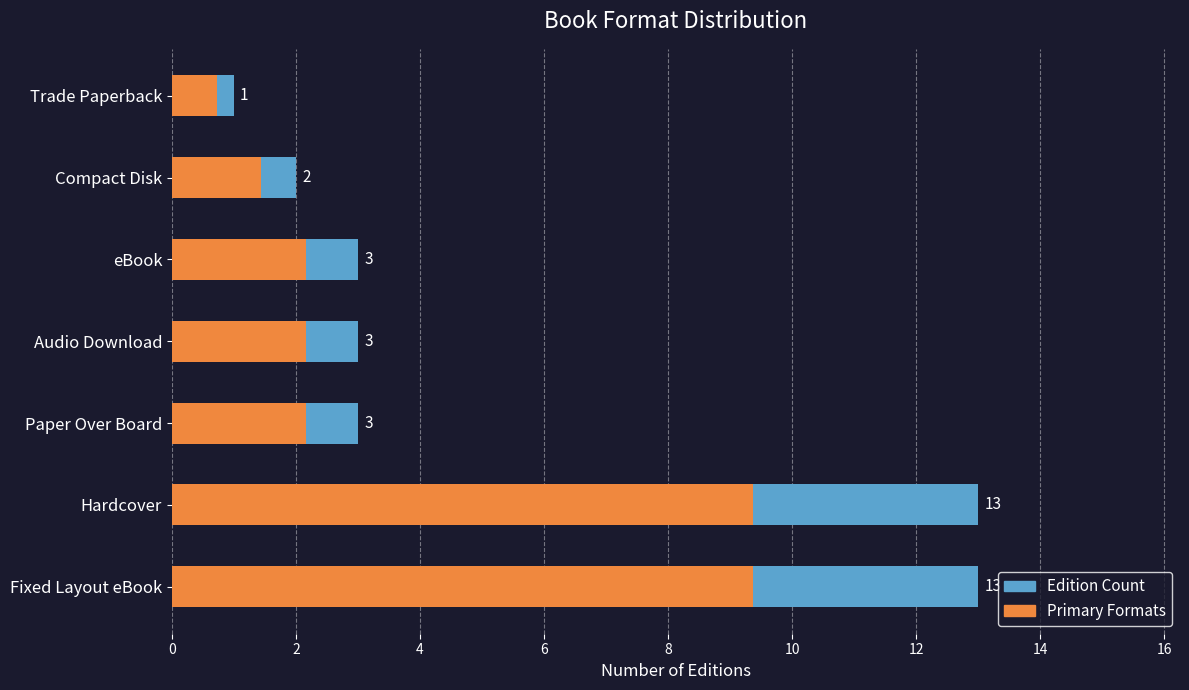

What is the average value of the Edition Count series?

5.4